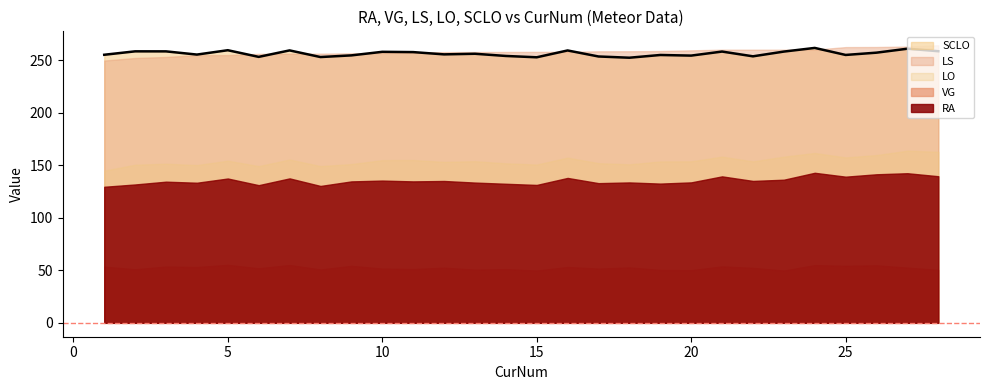

Reading left to right, what are all the values shown in this chart?

RA: 129.5	131.7	134.4	133.4	137.4	131.0	137.5	130.3	134.6	135.4	134.6	135.0	133.5	132.4	131.3	137.9	133.0	133.6	132.5	133.7	139.4	135.1	136.2	142.8	139.1	141.4	142.4	139.5
VG: 53.5	51.0	53.6	53.1	55.2	51.9	55.0	50.8	54.3	51.7	51.2	52.5	50.6	51.1	49.8	53.2	51.6	52.7	50.4	50.2	53.7	52.3	49.8	54.9	54.3	54.7	52.5	50.4
LS: 249.7	252.1	253.1	254.8	254.8	256.0	256.1	256.2	256.5	256.9	257.3	257.7	257.8	257.8	257.9	258.0	258.5	258.5	258.7	259.4	260.0	260.0	260.0	260.0	262.5	262.5	262.9	264.3
LO: 144.8	150.5	151.5	150.2	154.3	149.2	155.4	149.2	151.1	154.9	155.0	153.2	153.9	151.8	150.7	157.2	152.0	150.9	153.6	153.8	158.2	153.7	158.2	161.7	157.4	159.7	163.9	162.8
SCLO: 255.2	258.4	258.4	255.3	259.5	253.2	259.3	253.0	254.6	258.0	257.7	255.5	256.1	254.0	252.8	259.3	253.5	252.4	255.0	254.4	258.2	253.7	258.2	261.7	255.0	257.2	260.9	258.5